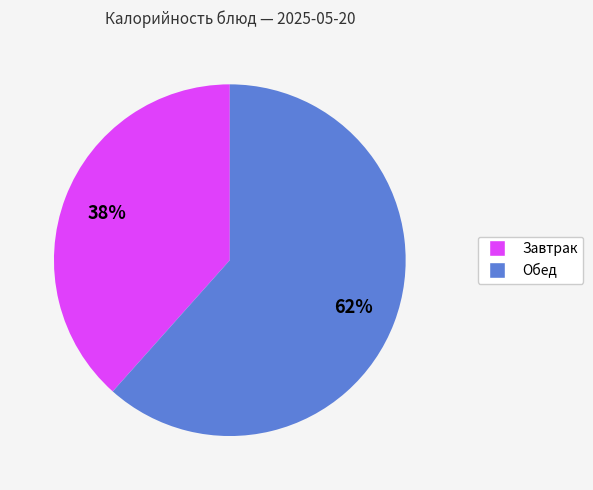

To the nearest percent, what is the average slice percentage?

50%